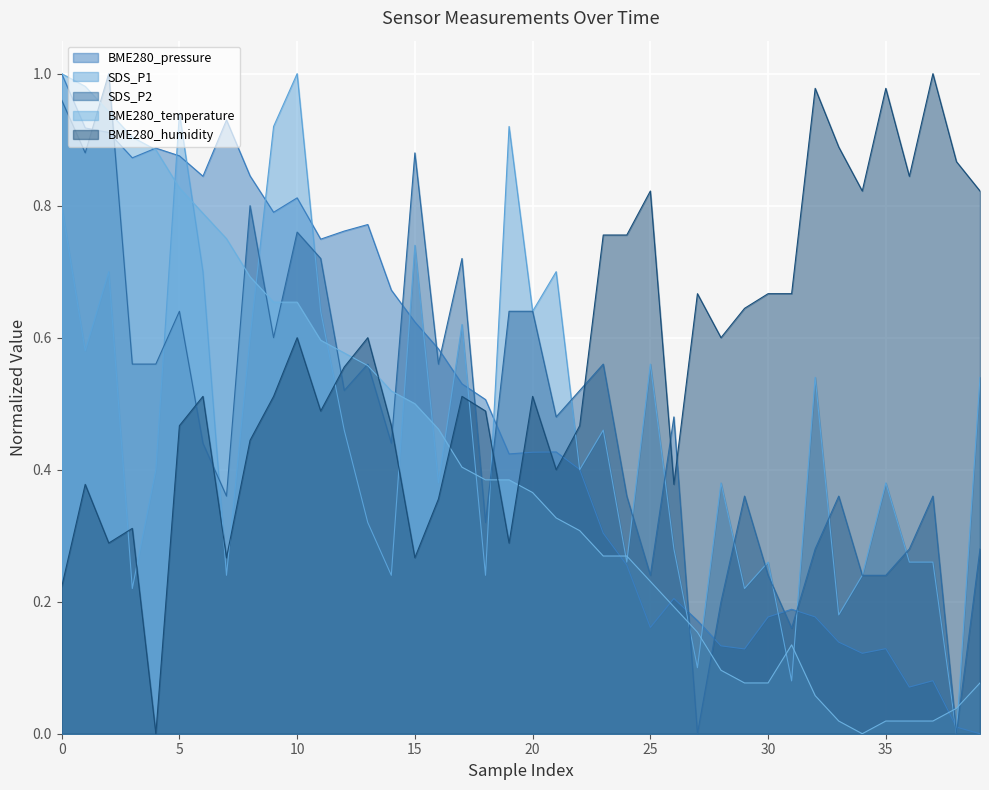

What is the difference between the maximum and minimum values in the BME280_temperature series?

1.0